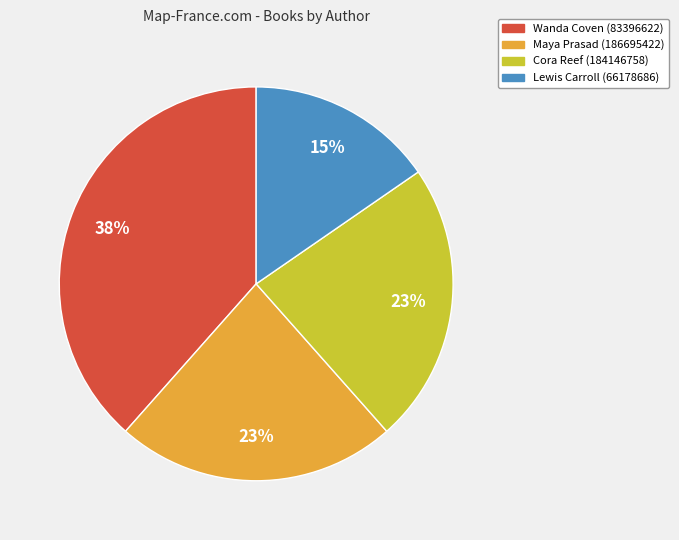

Is there any slice that represents more than half of the pie?

No